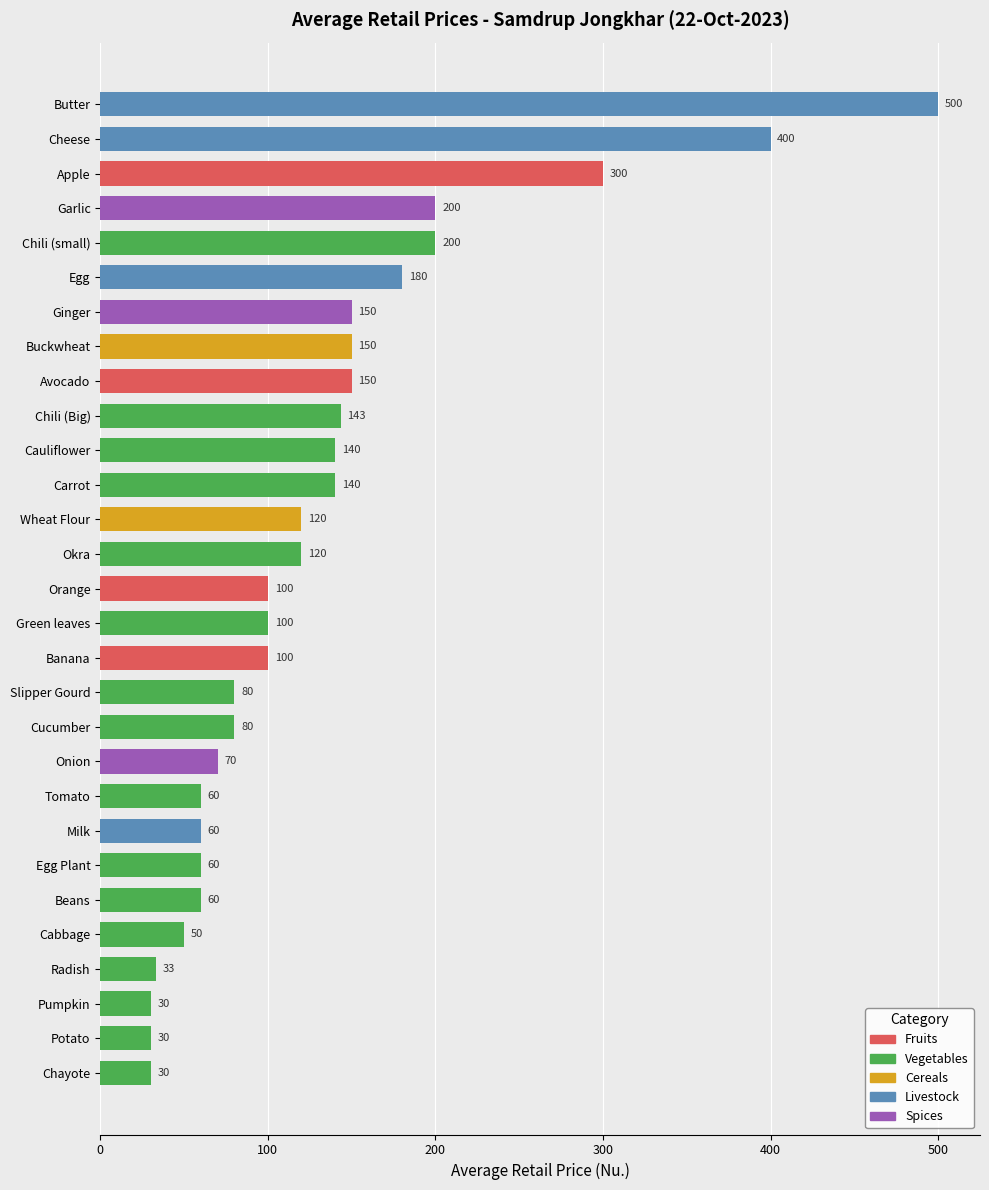

Which has a higher value, Milk or Egg?

Egg